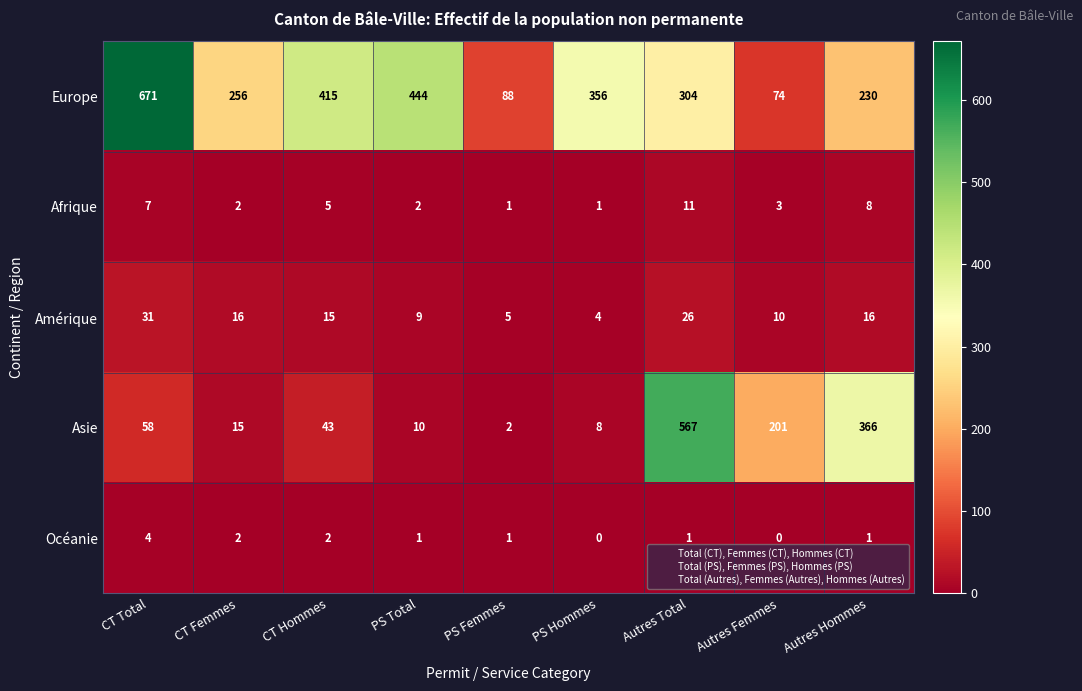

Which series changed the most between CT Total and PS Total?

Europe